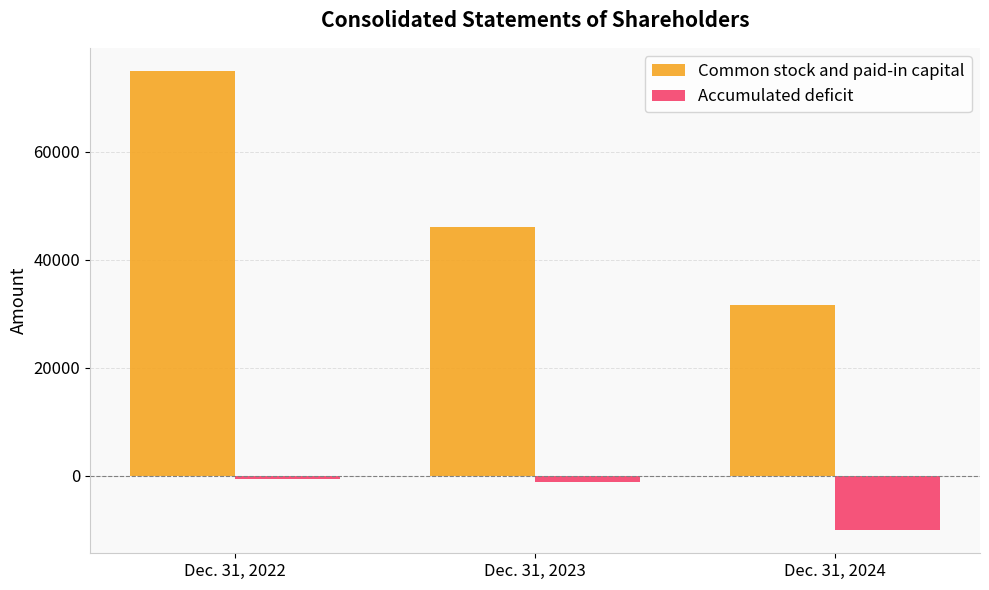

What is the total value across all series at Dec. 31, 2024?

21637